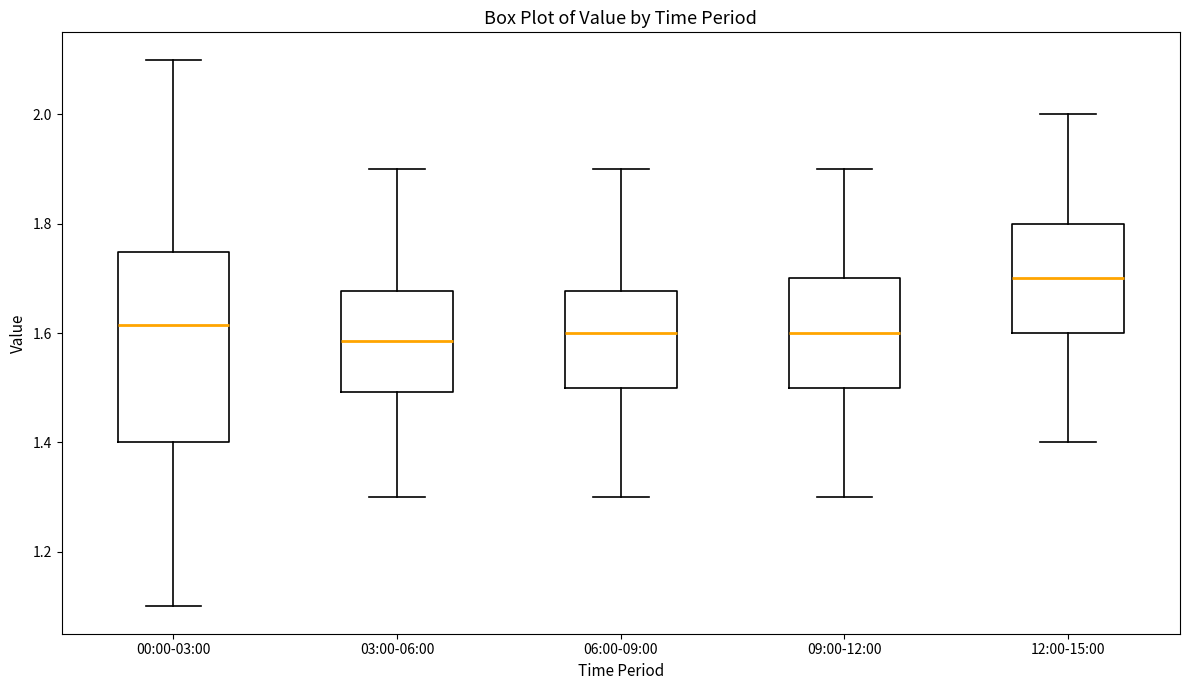

Comparing the boxes themselves (not the whiskers), which one is the tallest?

00:00-03:00